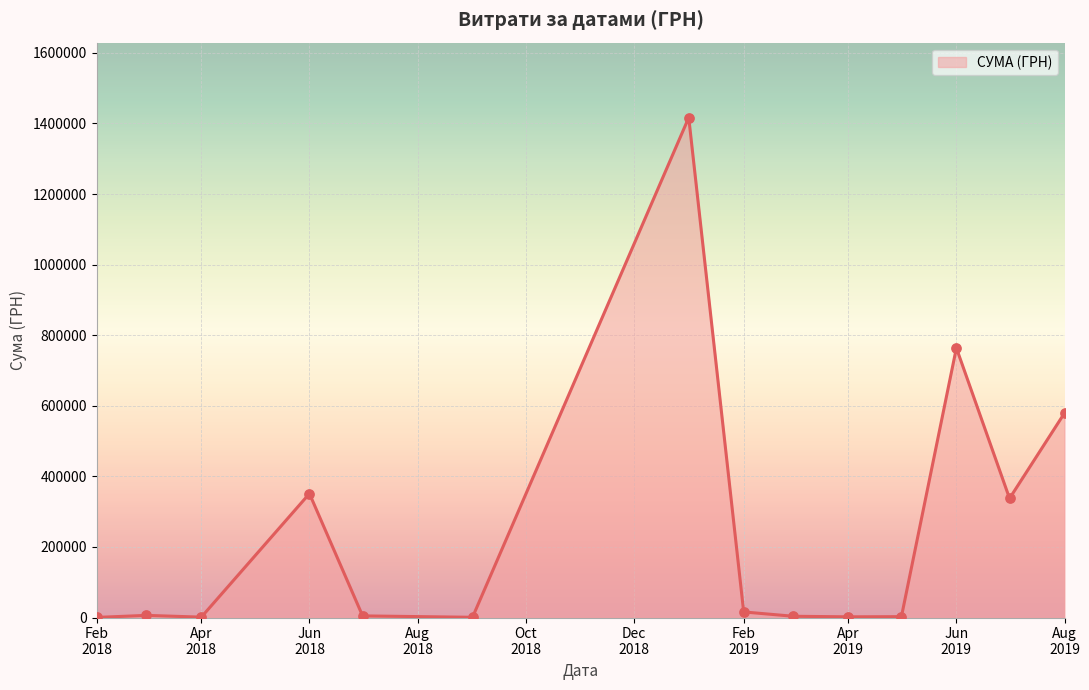

What is the maximum value shown in the chart?

1416439.6